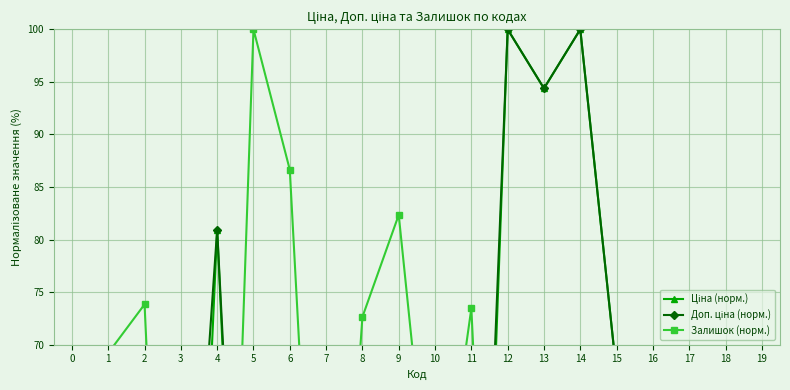

At how many categories does at least one series exceed 90?

4